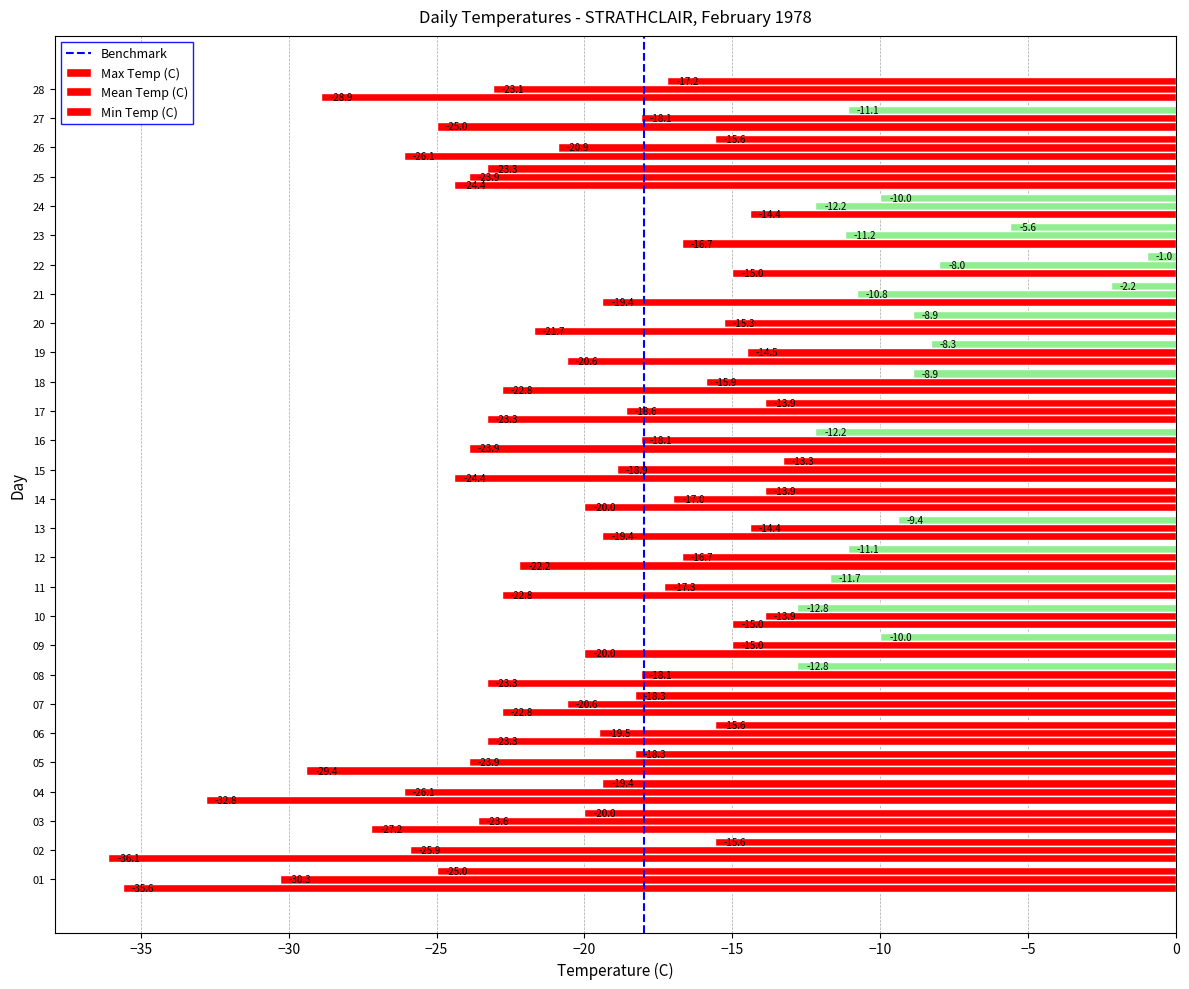

What value does the Max Temp (C) series have at 02?

-15.6